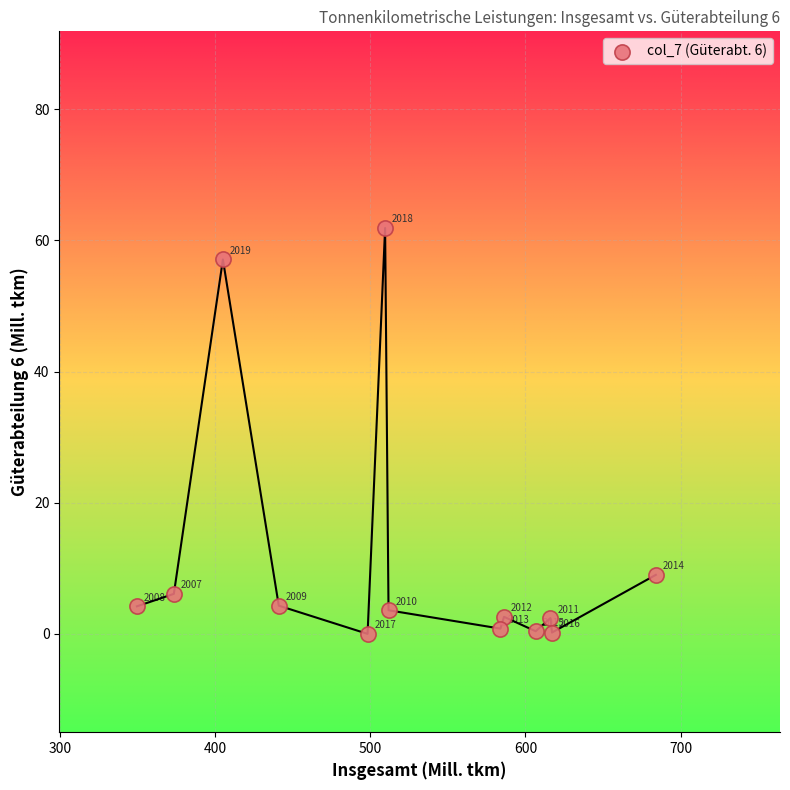

What Y value in the scatter plot is closest to 30?

9.0